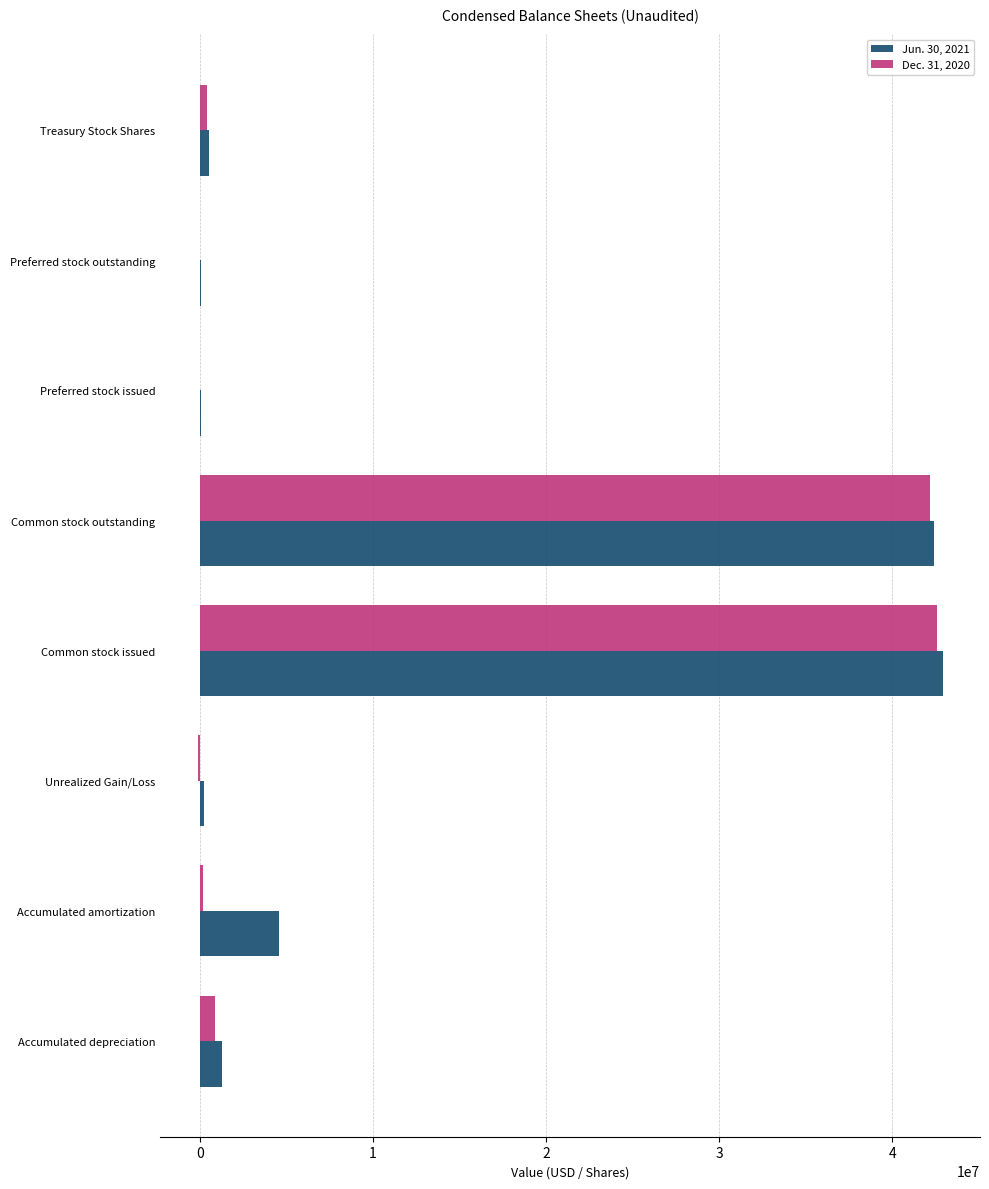

Is it true that Dec. 31, 2020 equals 66080037 at Common stock issued?

False